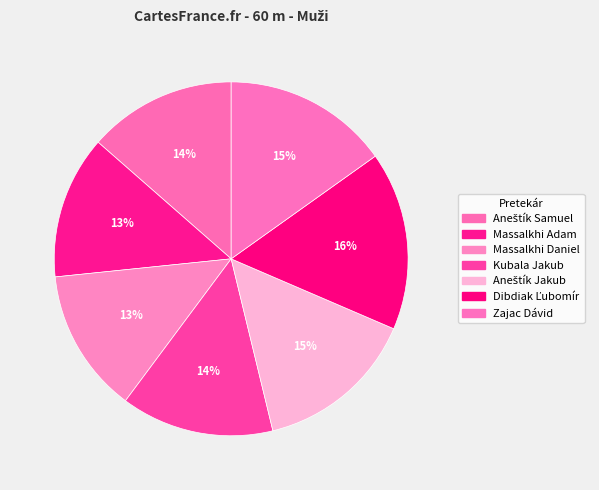

Which has a higher value, Aneštík Jakub or Aneštík Samuel?

Aneštík Jakub